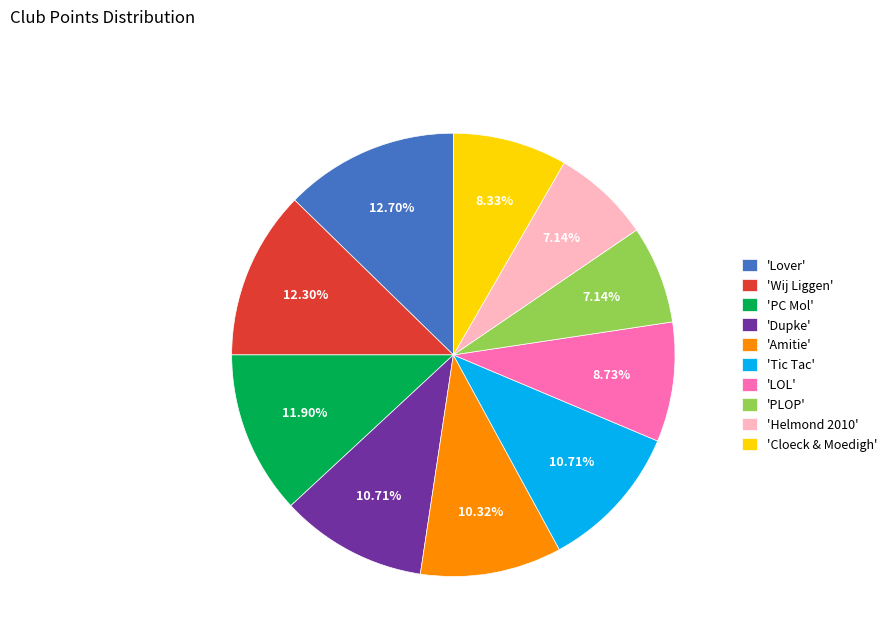

Approximately how many times larger is the value at 'PLOP' compared to 'Cloeck & Moedigh'?

0.9